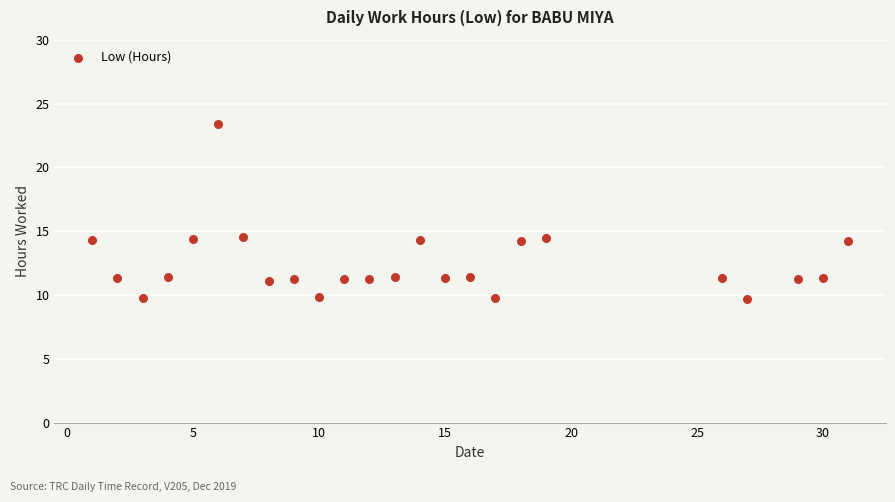

What is the range of X values (max minus min)?

30.0